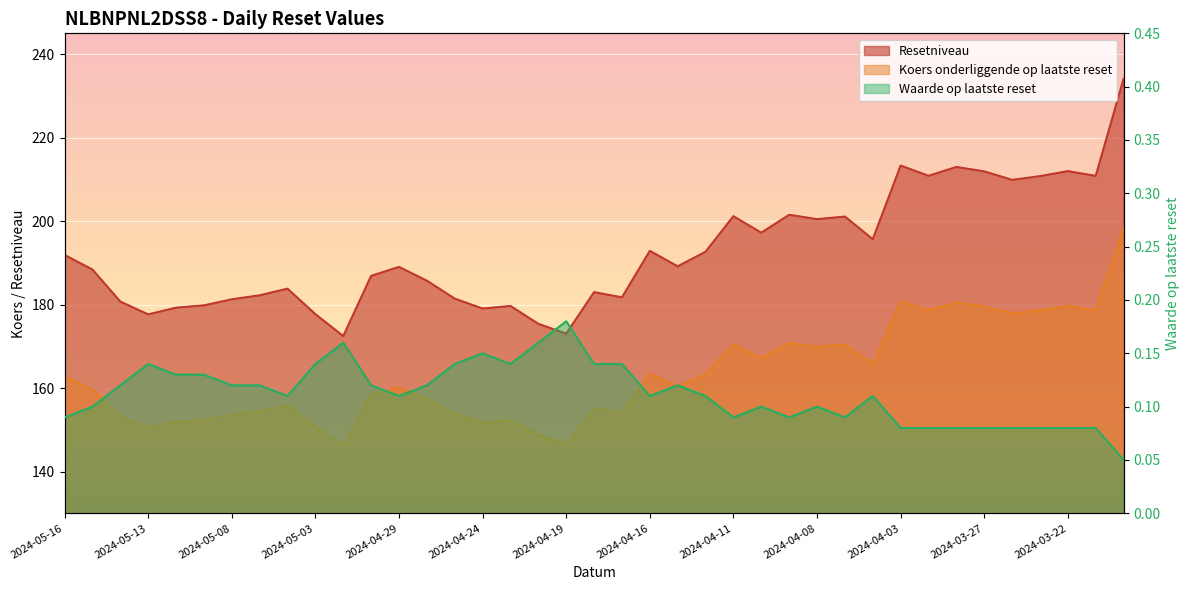

Which series has the largest total across all categories?

Resetniveau